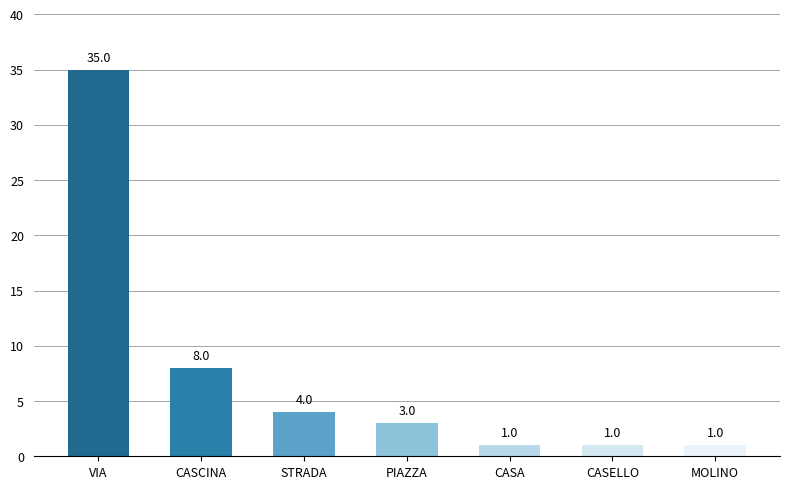

Which label corresponds to the largest value in the chart?

VIA